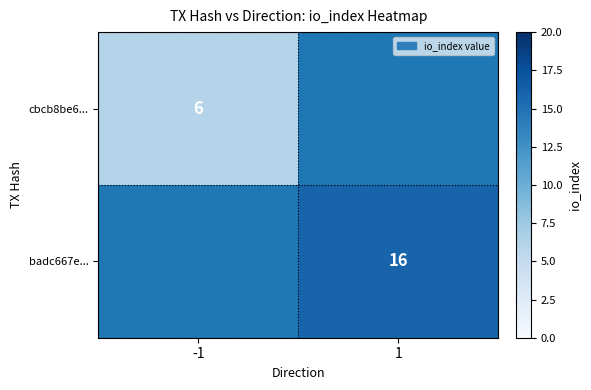

Which label corresponds to the smallest value in the chart?

-1